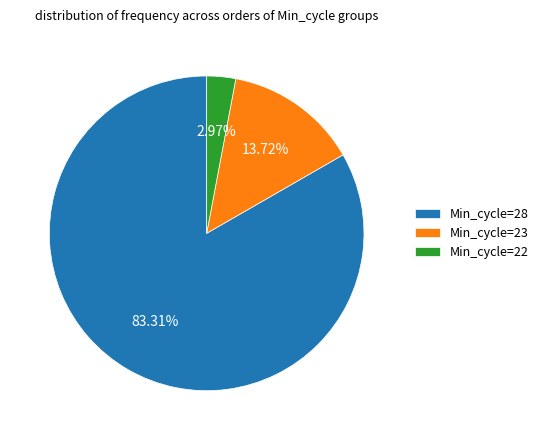

Rank the categories by value from lowest to highest.

Min_cycle=22, Min_cycle=23, Min_cycle=28